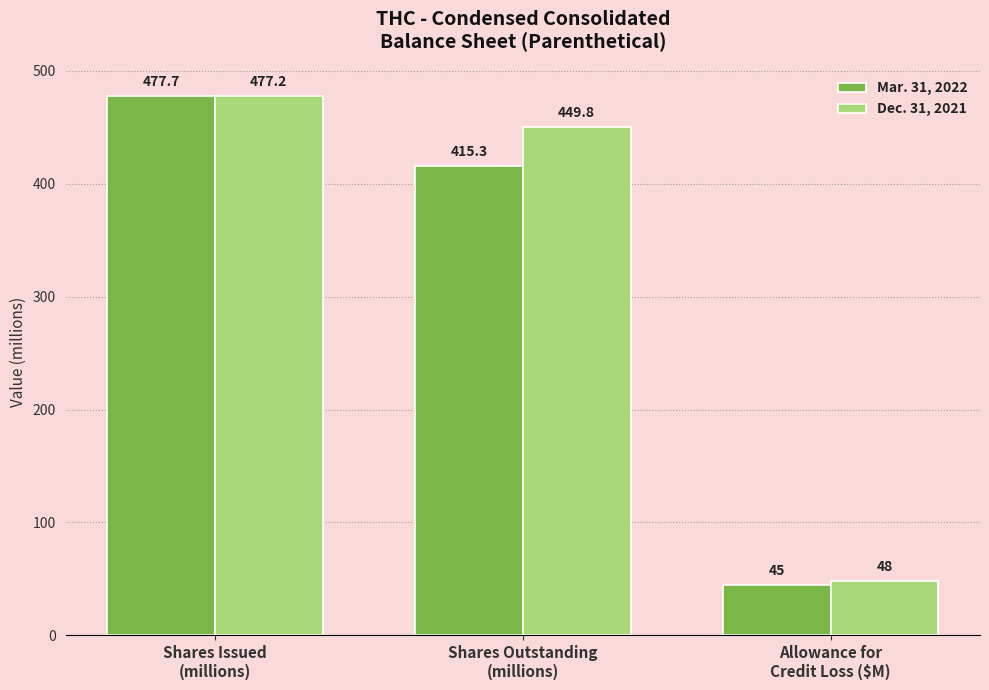

Which series has the largest range (max minus min)?

Mar. 31, 2022